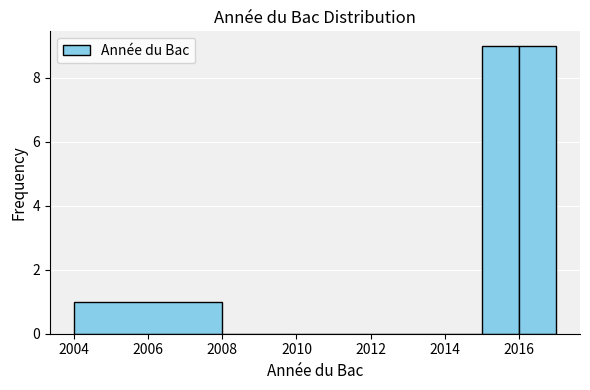

Reading left to right, list every bar in this chart as the range it spans on the x-axis followed by its height. The values are not printed on the chart, so give them approximately, as read against the axis.

2004 to 2008: 1
2008 to 2012: 0
2012 to 2013: 0
2013 to 2014: 0
2014 to 2015: 0
2015 to 2016: 9
2016 to 2017: 9